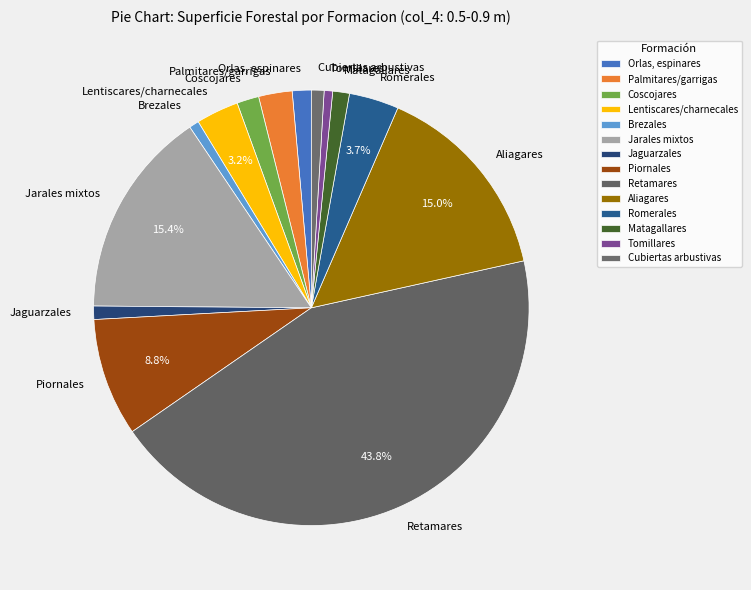

How much of the chart is everything except Aliagares?

85.0%